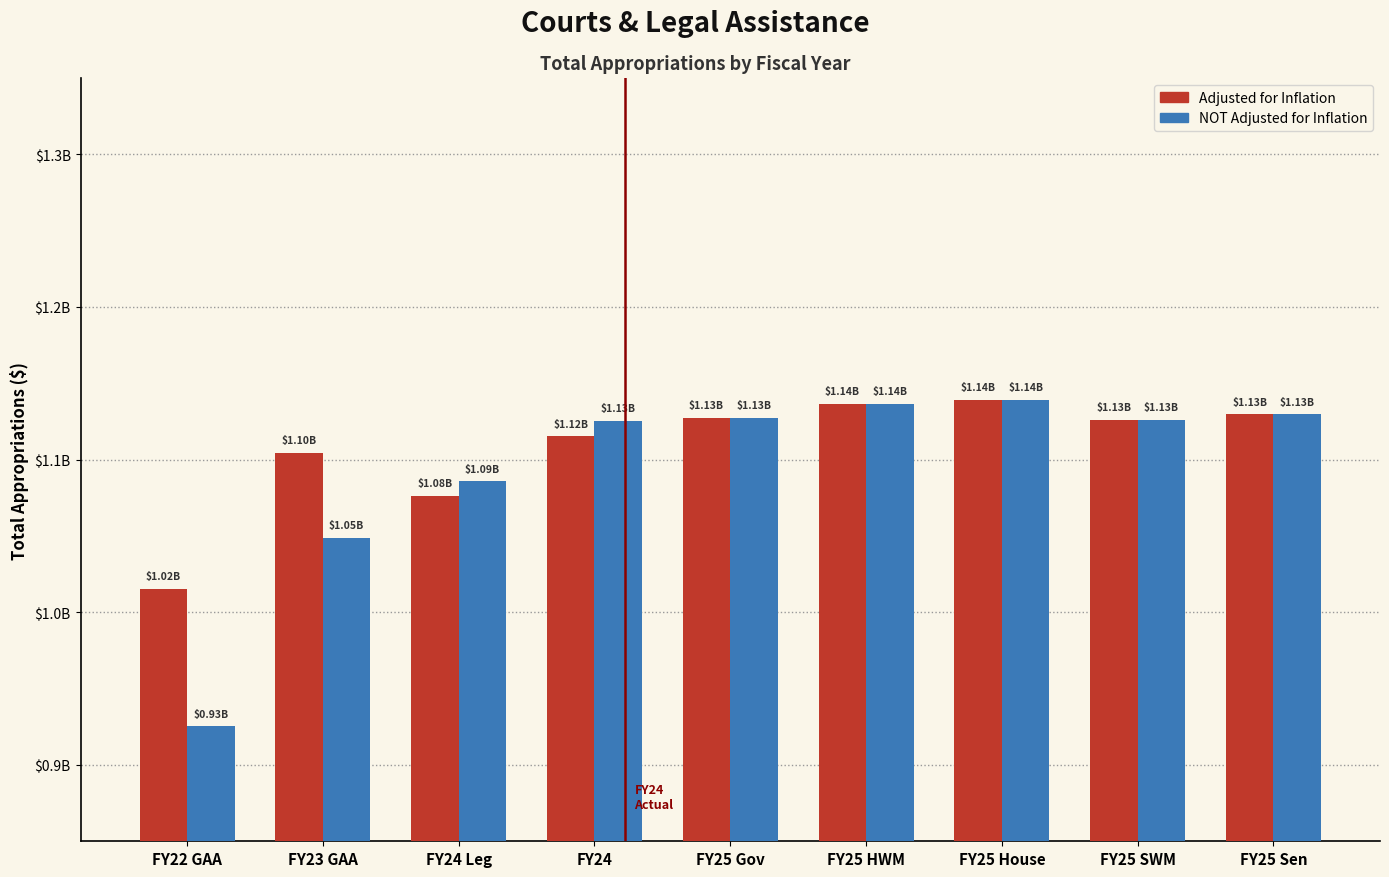

What is the minimum value shown in the chart?

0.9